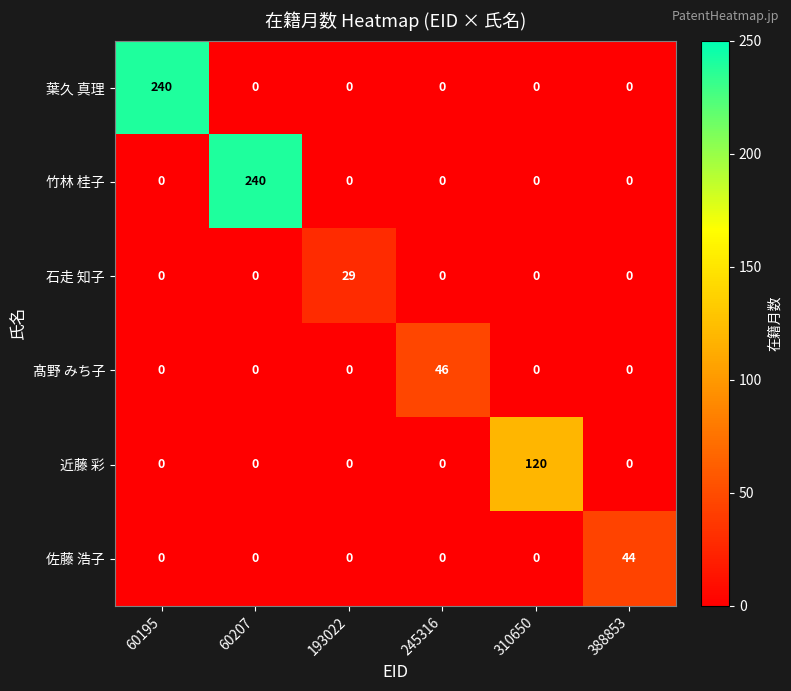

What is the total value across all series at 60207?

240